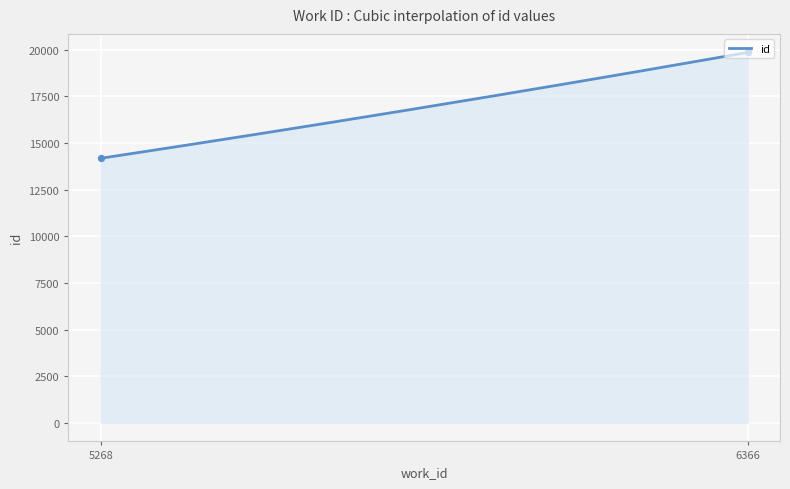

Which has a higher value, 5268 or 6366?

6366